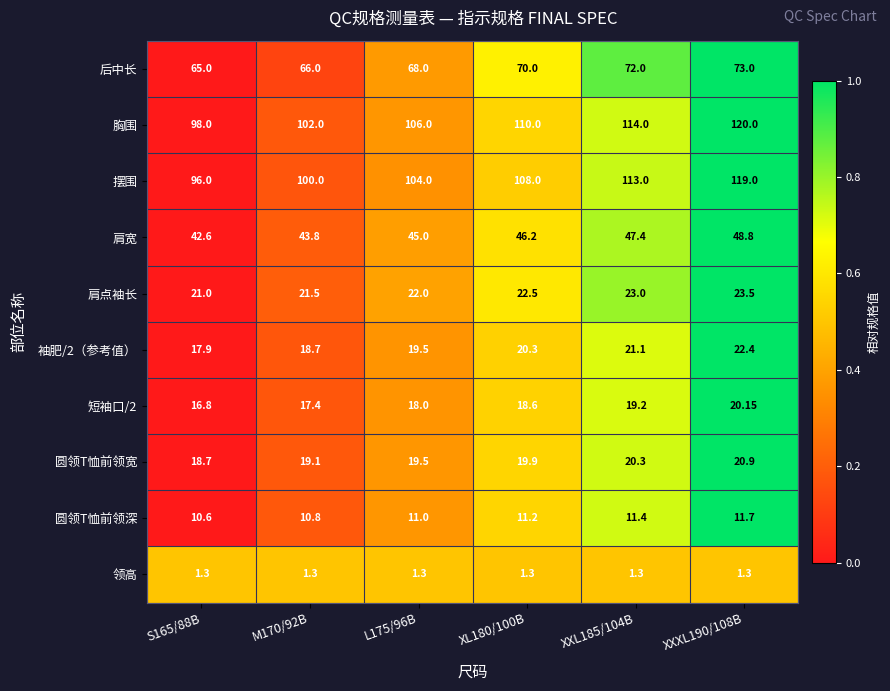

Which series has the largest range (max minus min)?

摆围